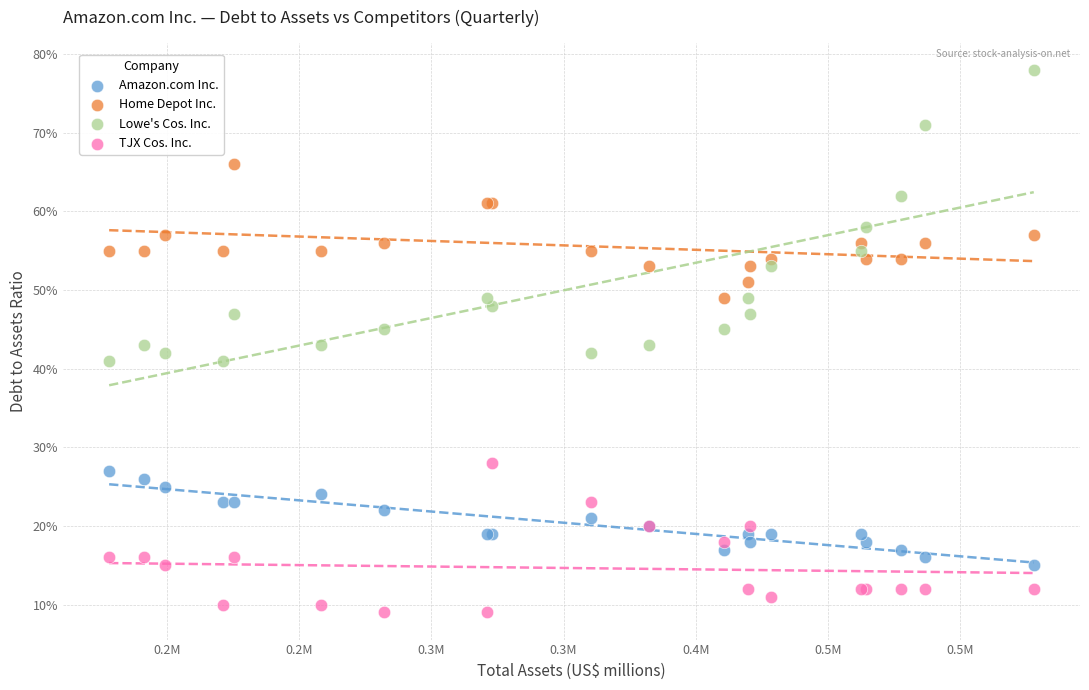

Which series contains the lowest Y value?

TJX Cos. Inc.